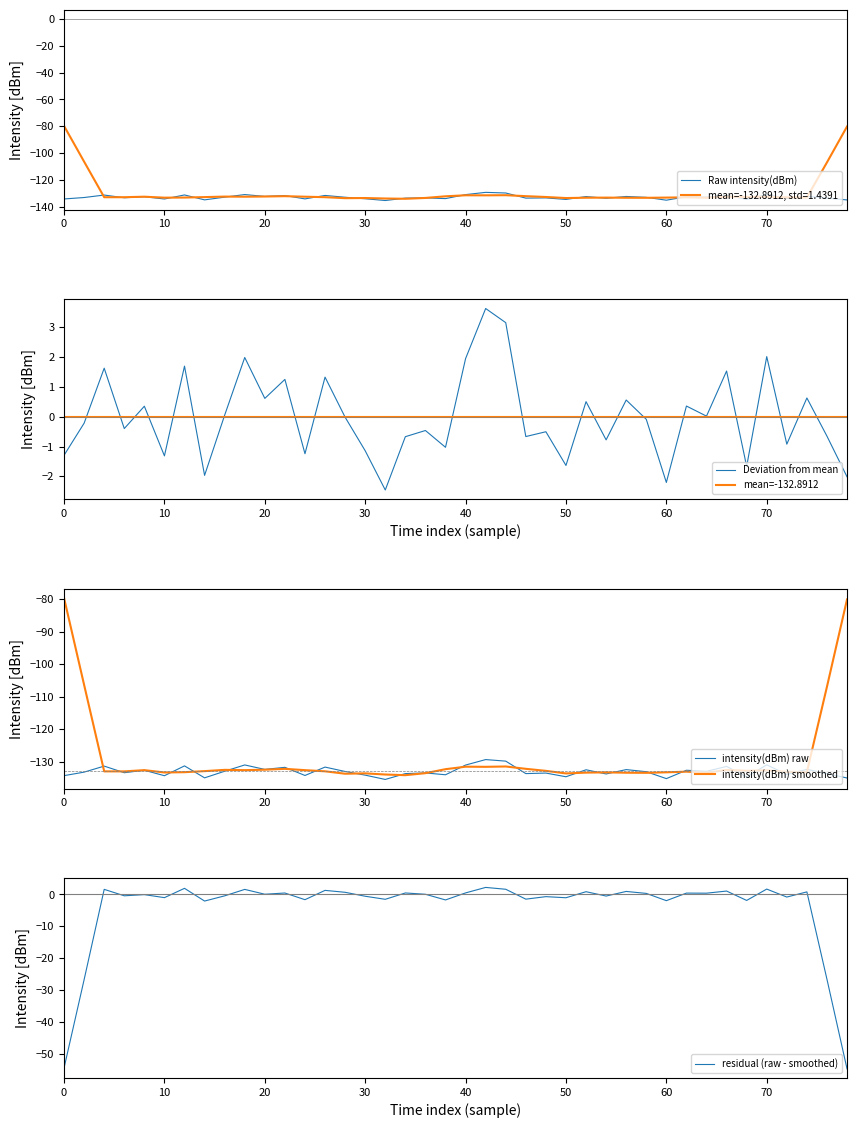

True or false: Raw intensity(dBm) has a value of -209.0 at 18.

False